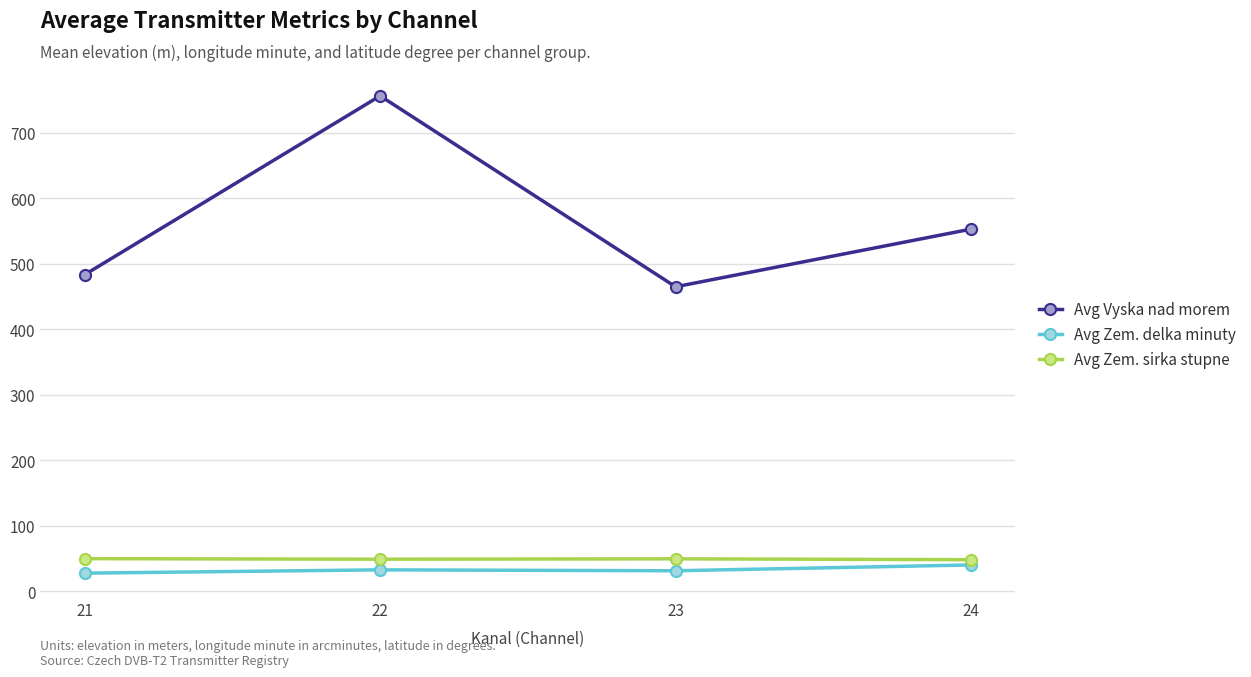

List the series in order of their peak value, lowest first.

Avg Zem. delka minuty, Avg Zem. sirka stupne, Avg Vyska nad morem